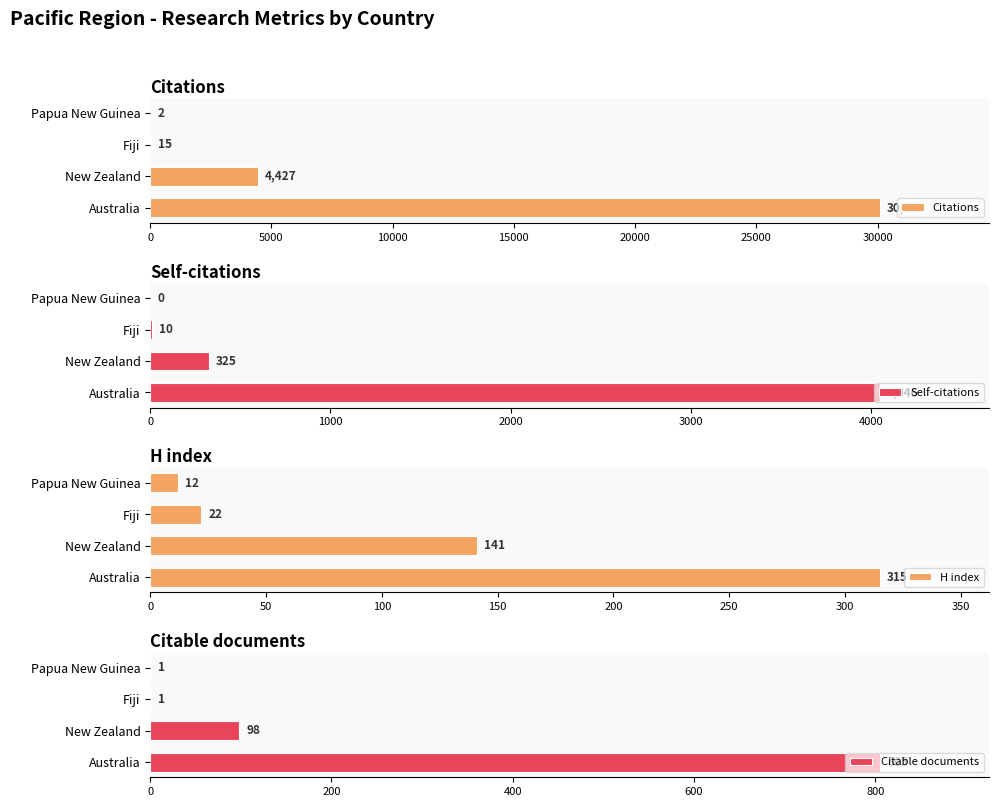

What is the sum of all Citations values?

34532